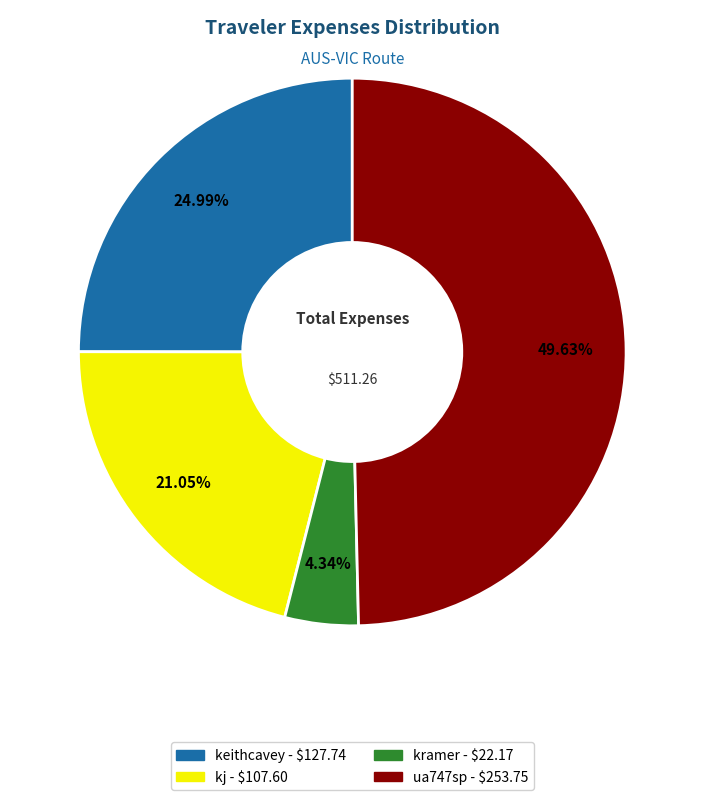

What percentage is the keithcavey slice, to the nearest percent?

25%